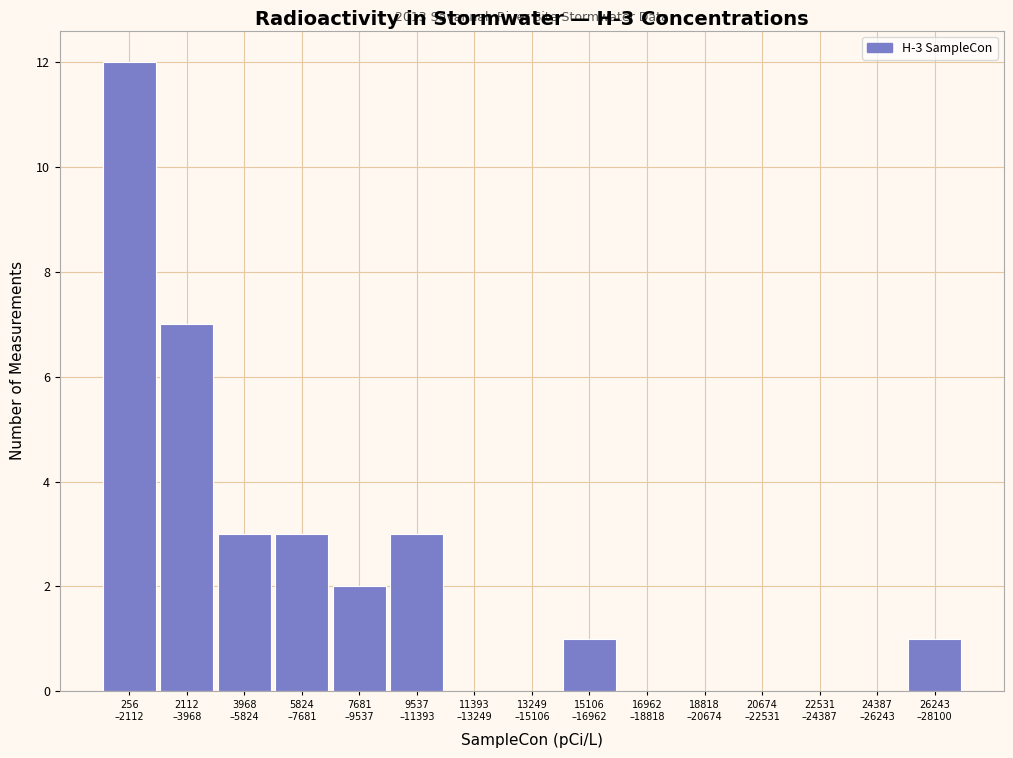

What is the maximum value shown in the chart?

12